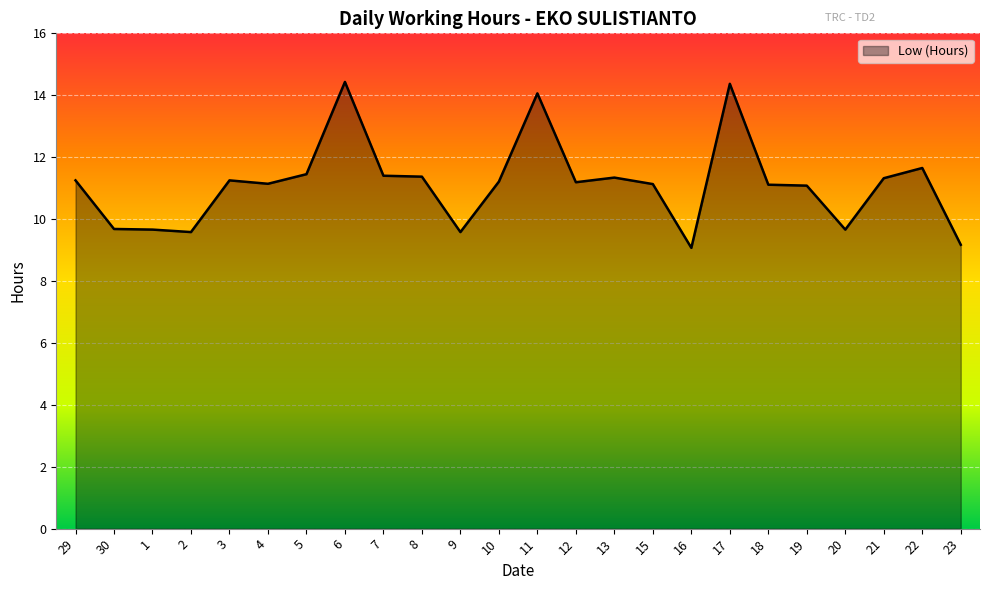

What position from the right is 8?

15